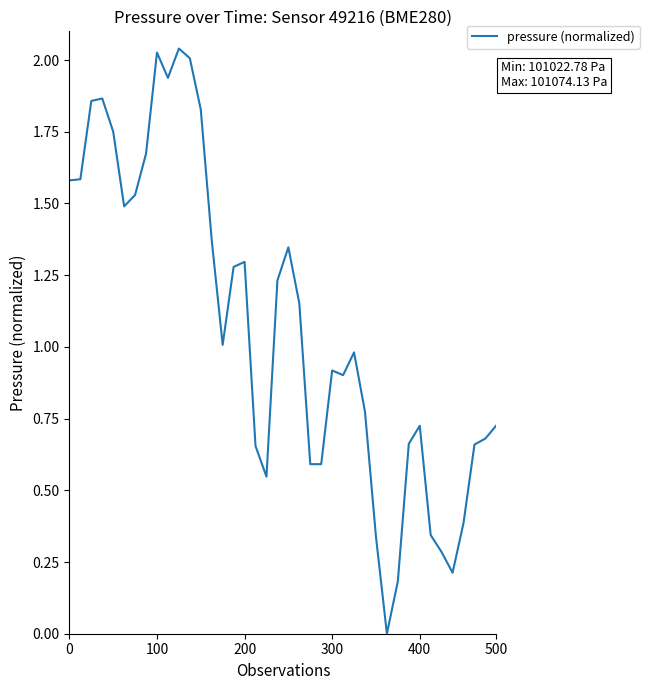

What is the difference between the maximum and minimum values?

2.0